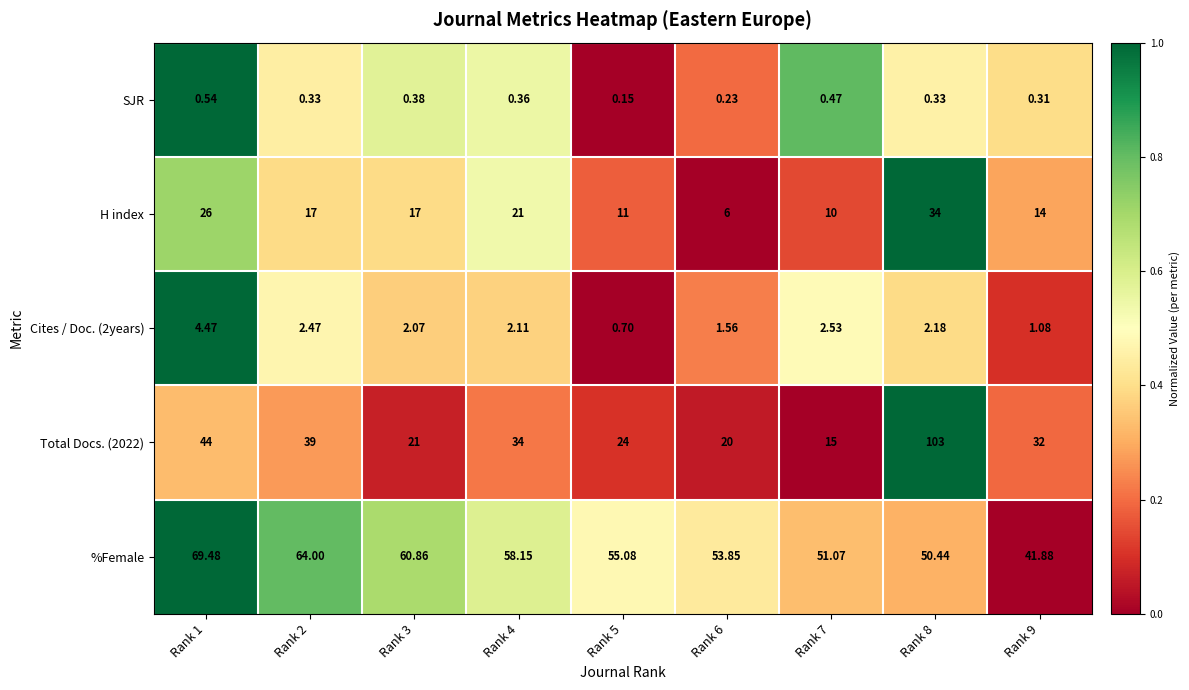

Between Rank 3 and Rank 5, which series saw the biggest shift?

H index